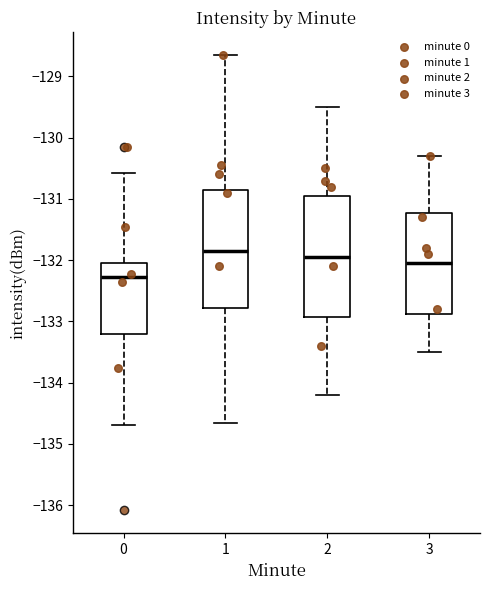

Where does the lower whisker of the box at x = 2 end on the y-axis? The values are not printed on the chart, so give them approximately, as read against the axis.

-134.2